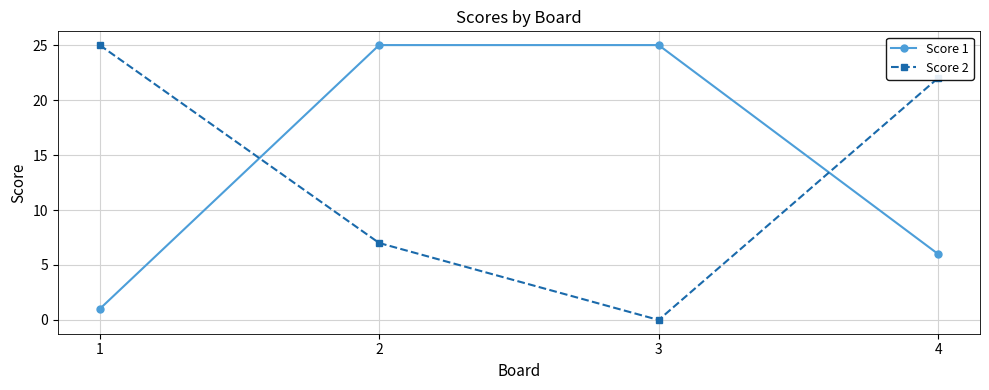

List the series in order of their overall mean, highest first.

Score 1, Score 2